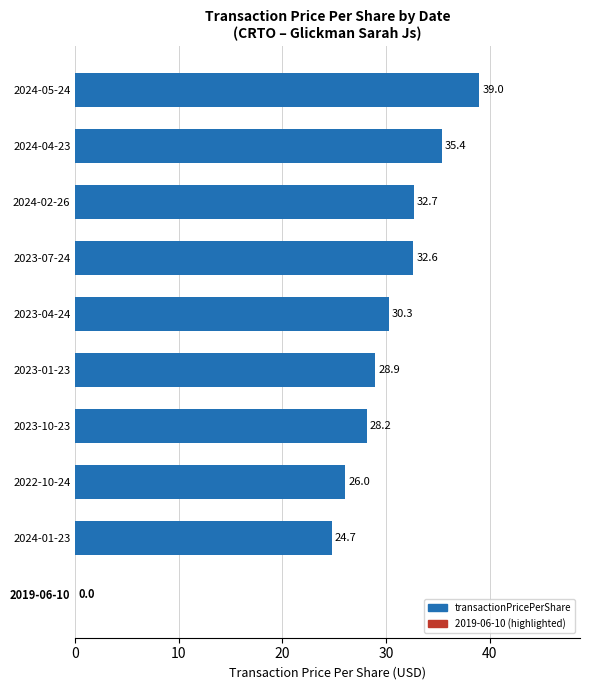

At which label is the value closest to 19?

2024-01-23